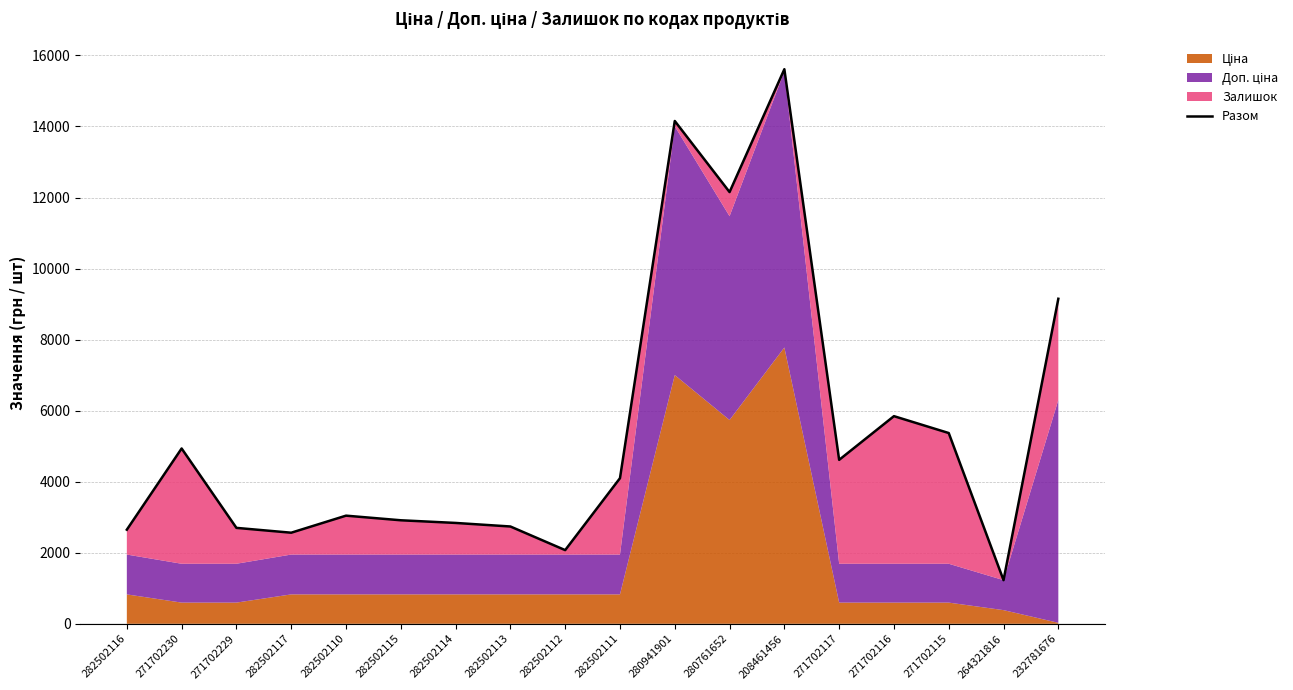

The value at 282502114 is 2839.1. True or false?

True